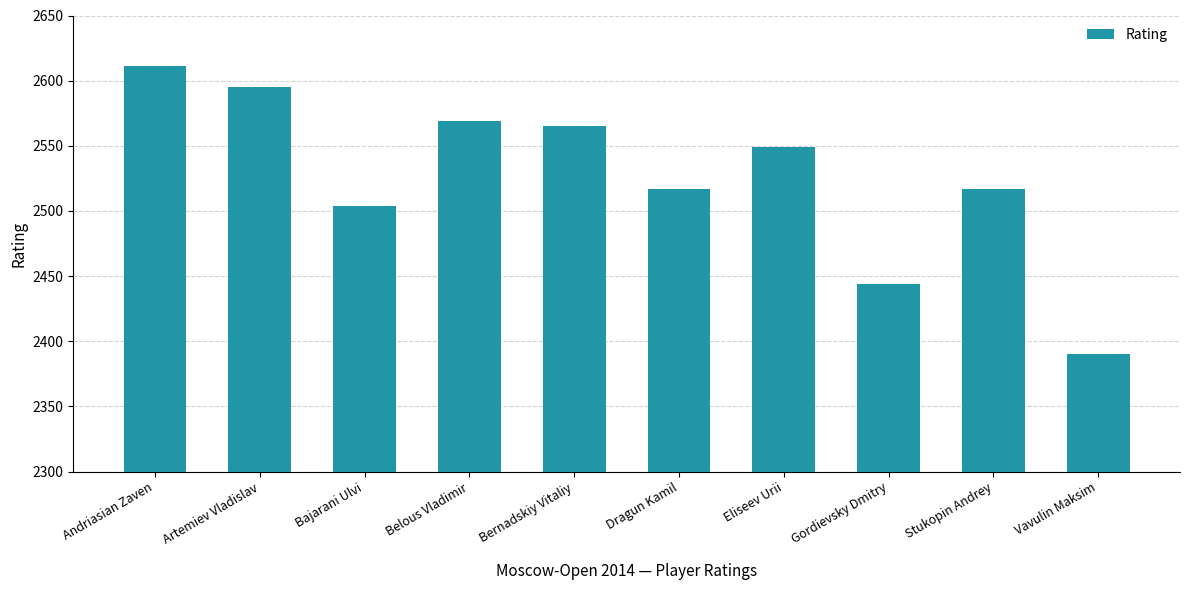

What is the difference between the values at Bernadskiy Vitaliy and Dragun Kamil?

48